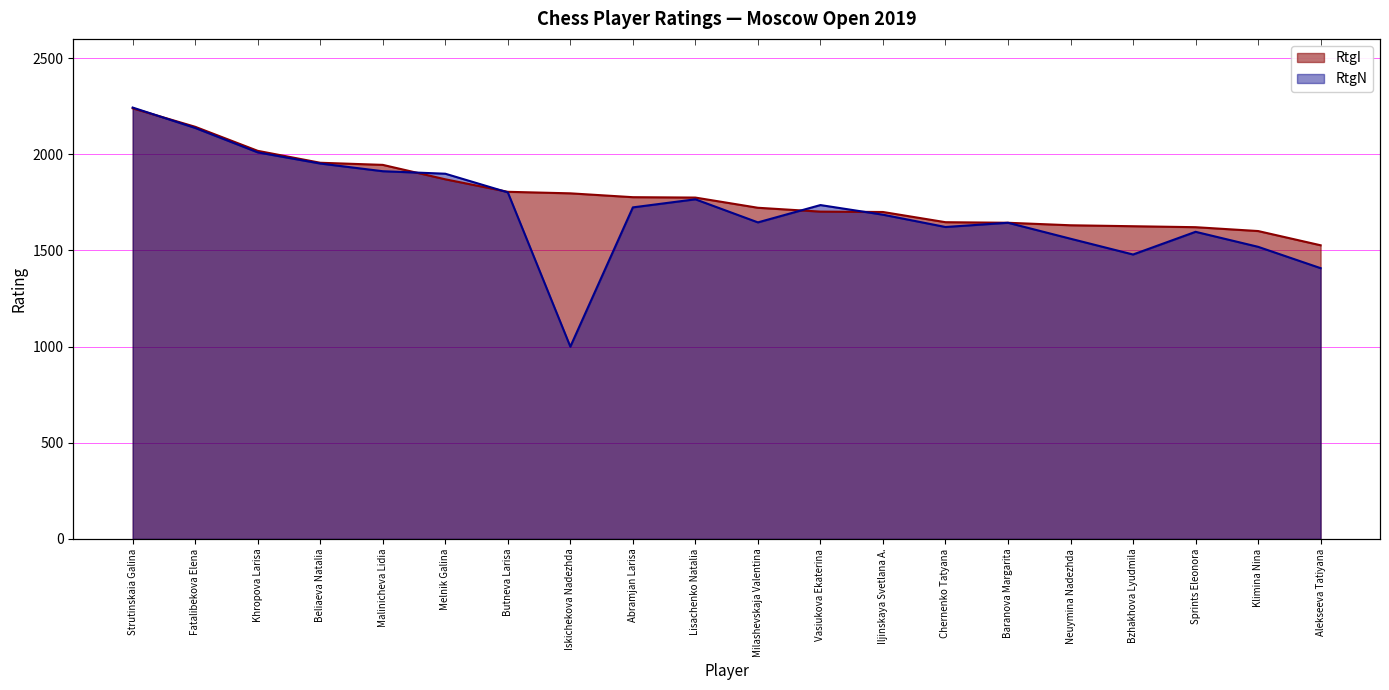

True or false: RtgN has more than 2 points higher than both neighbors.

True